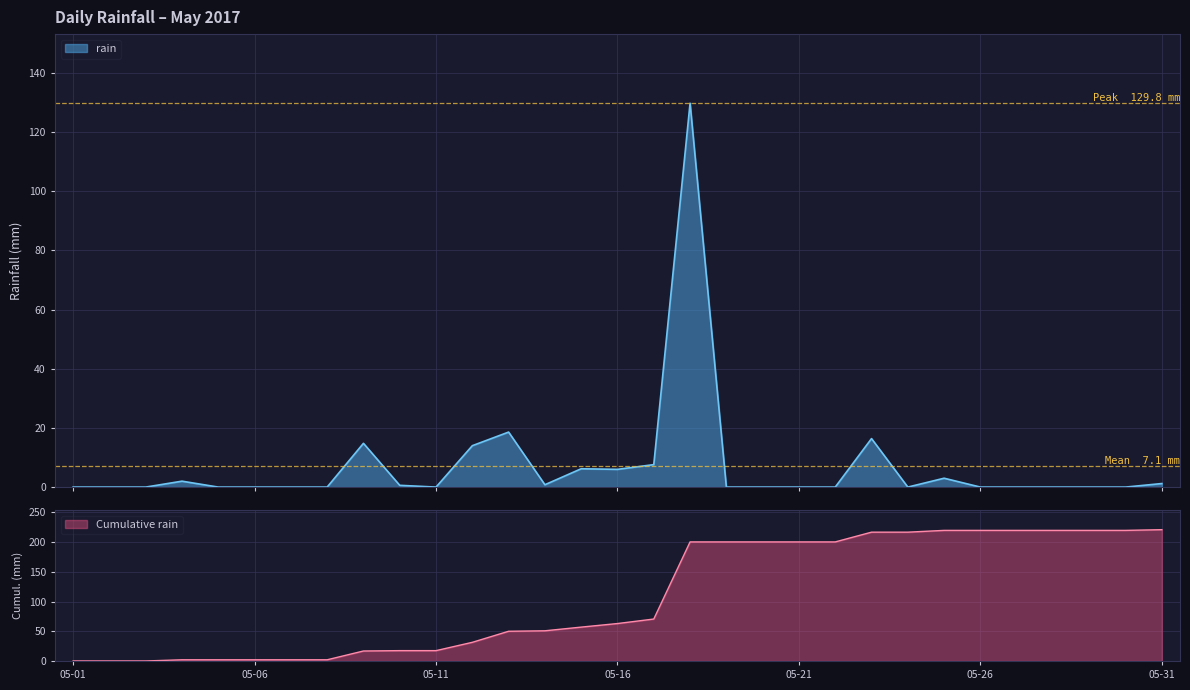

What is the highest value of the rain series?

129.8